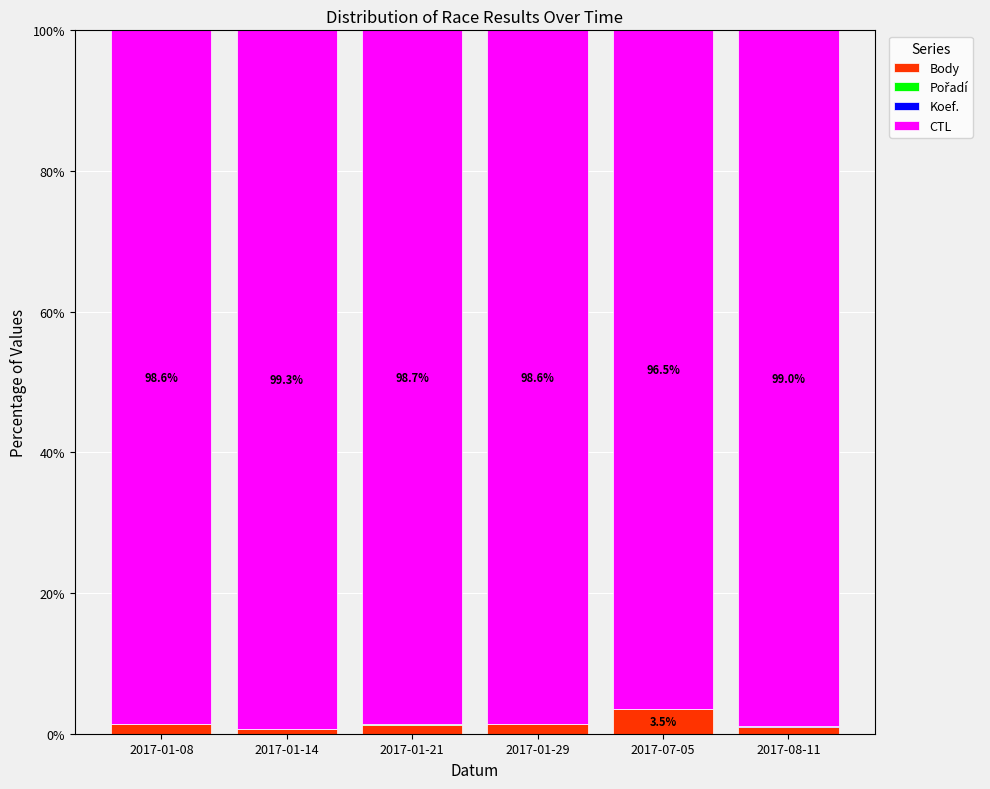

Is it true that Body equals 1.4 at 2017-01-29?

True